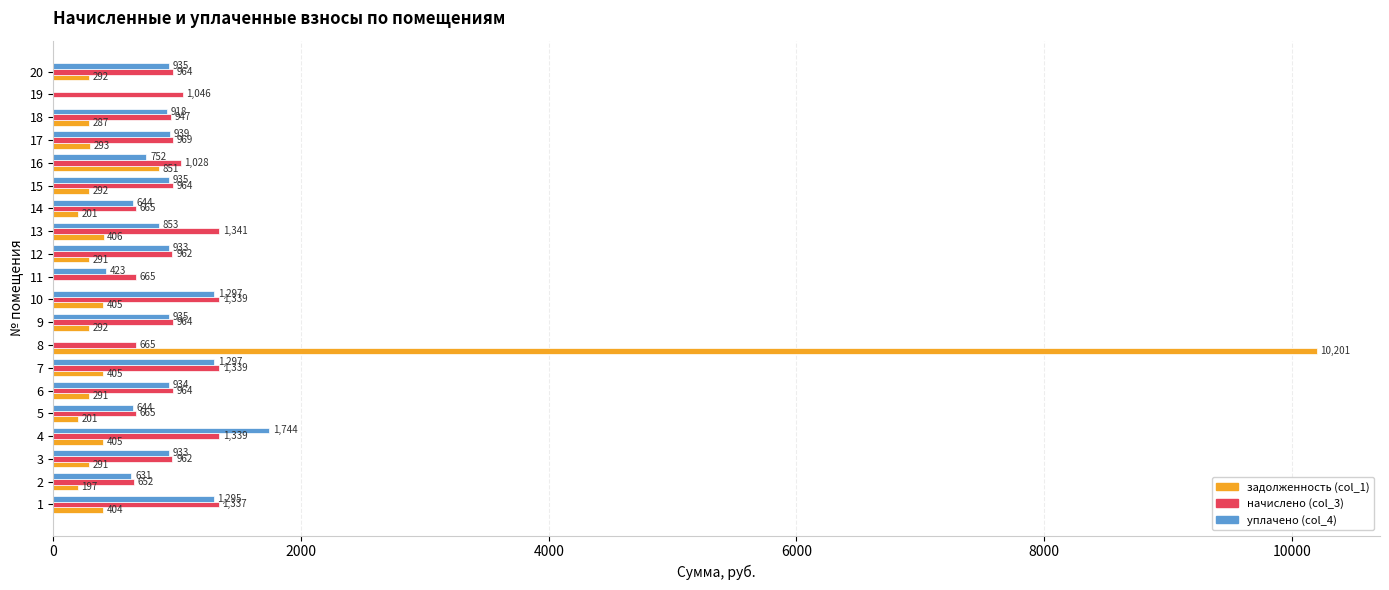

What is the average value of the начислено (col_3) series?

988.9